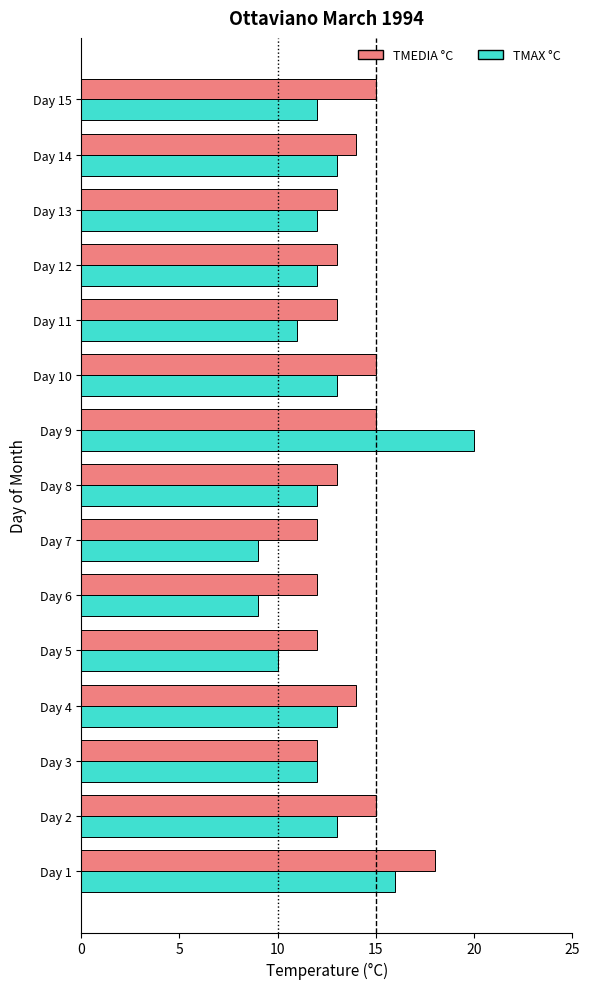

What is the total value across all series at Day 4?

27